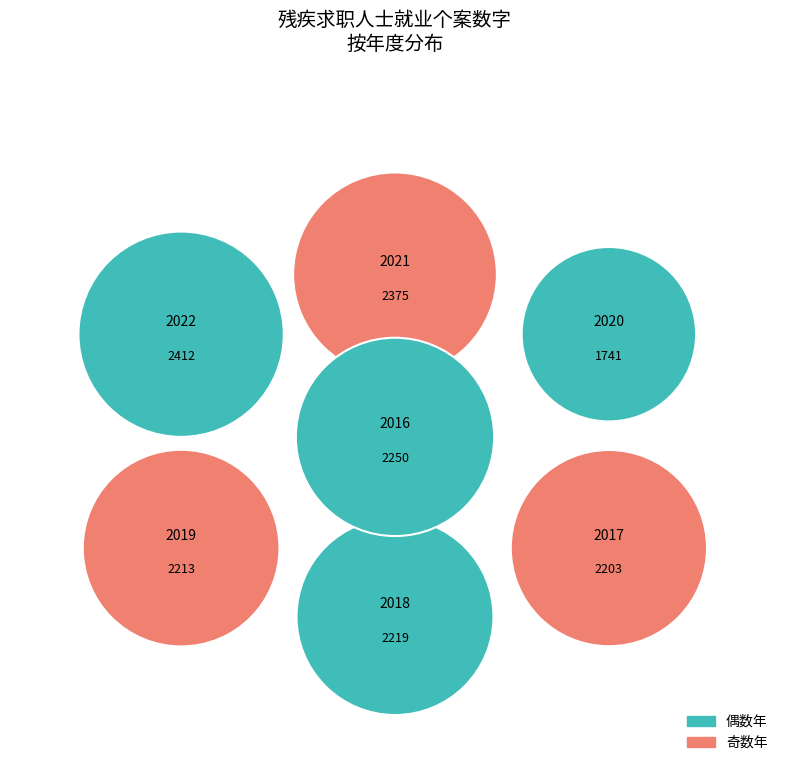

The 2019 slice represents 20% of the pie. True or false?

False